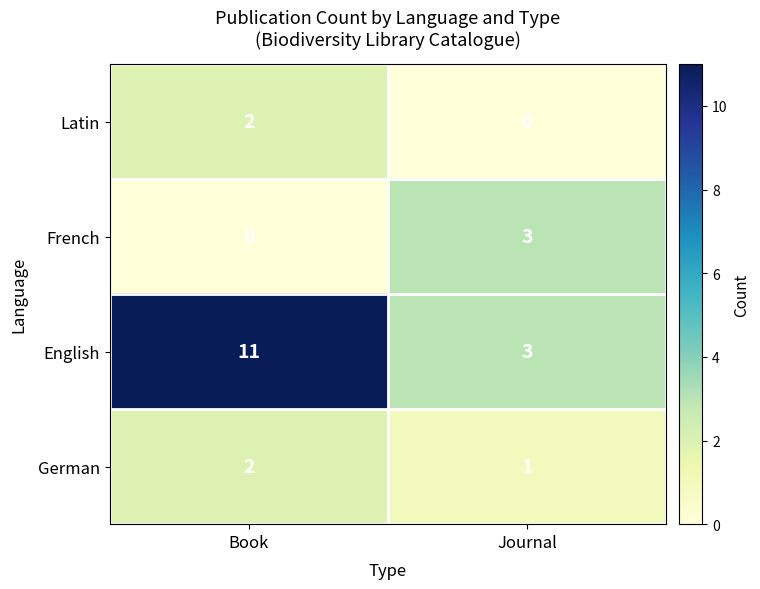

Is it true that German equals 1 at Book?

False